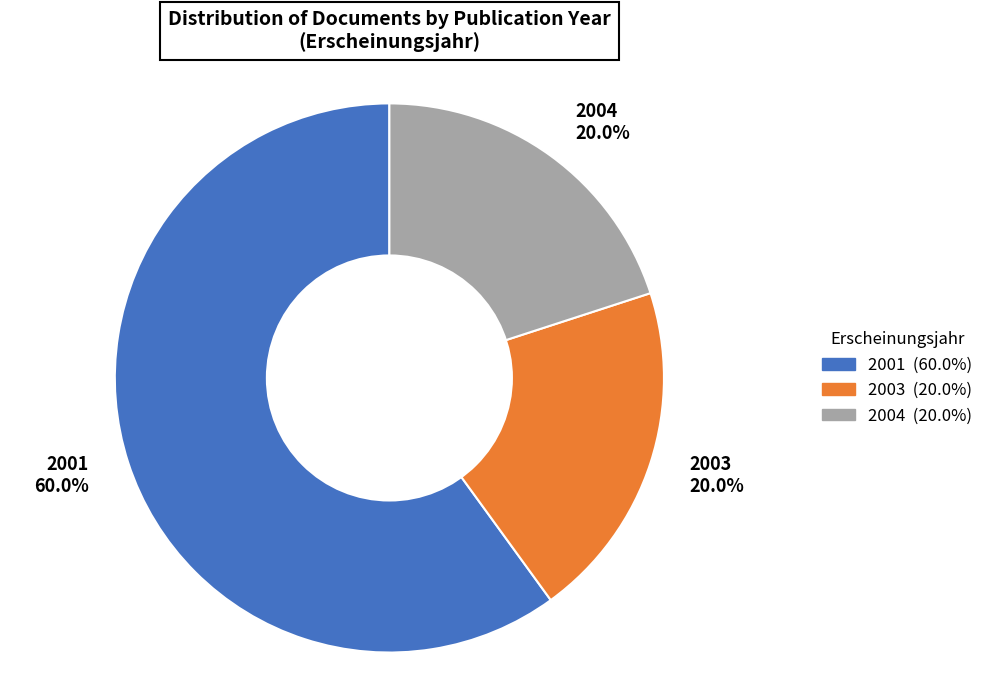

Which slice is the largest?

2001